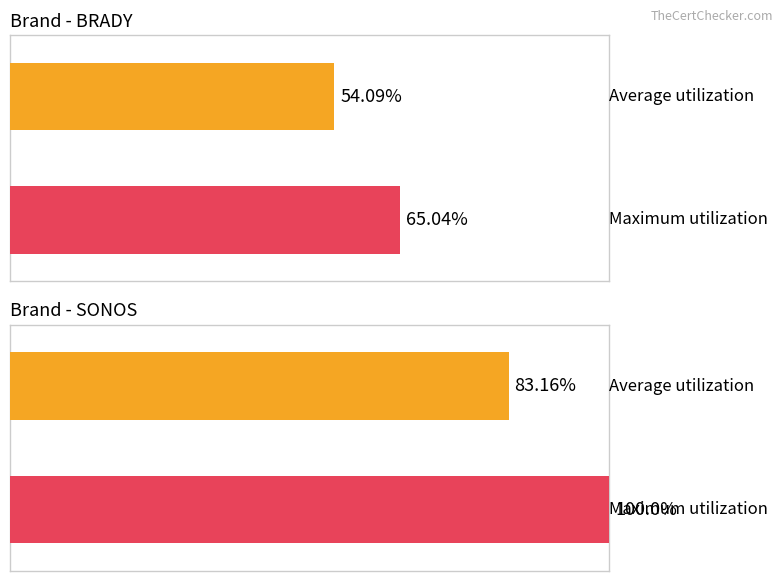

What are all the series names shown in the legend?

Average utilization, Maximum utilization